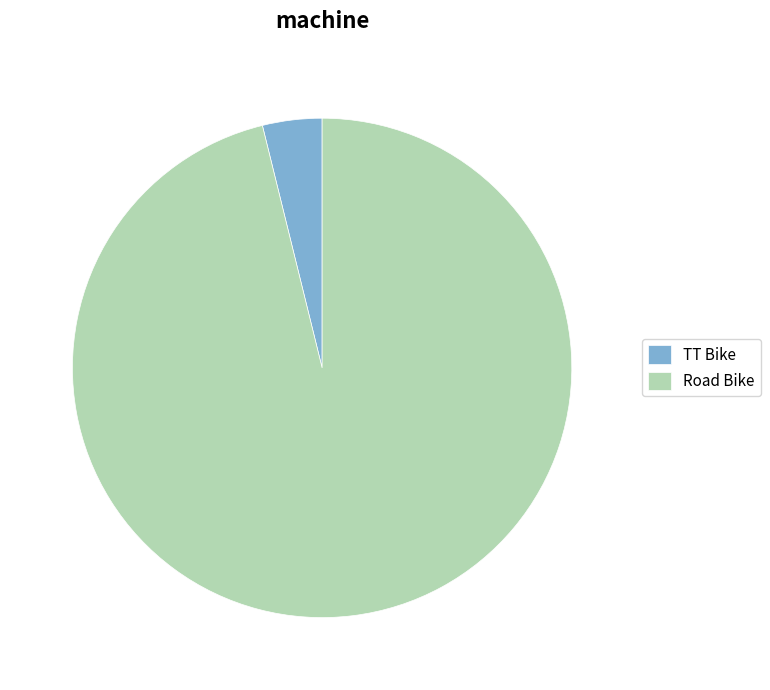

What is the ratio of the value at Road Bike to the value at TT Bike?

25.0